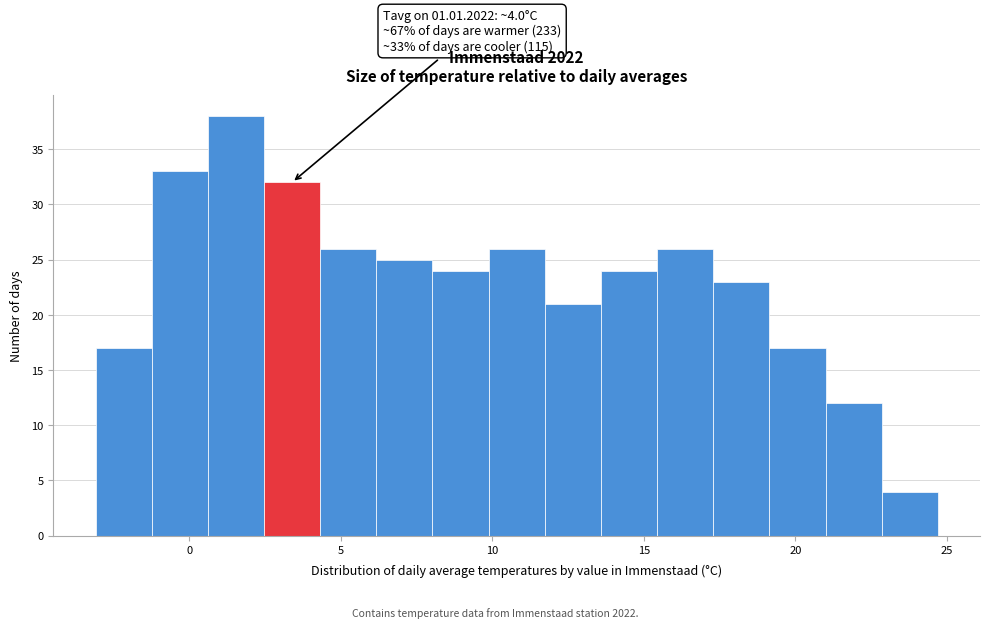

Around what value on the x-axis is the tallest bar? Give the approximate position of its centre, as read against the axis.

1.5